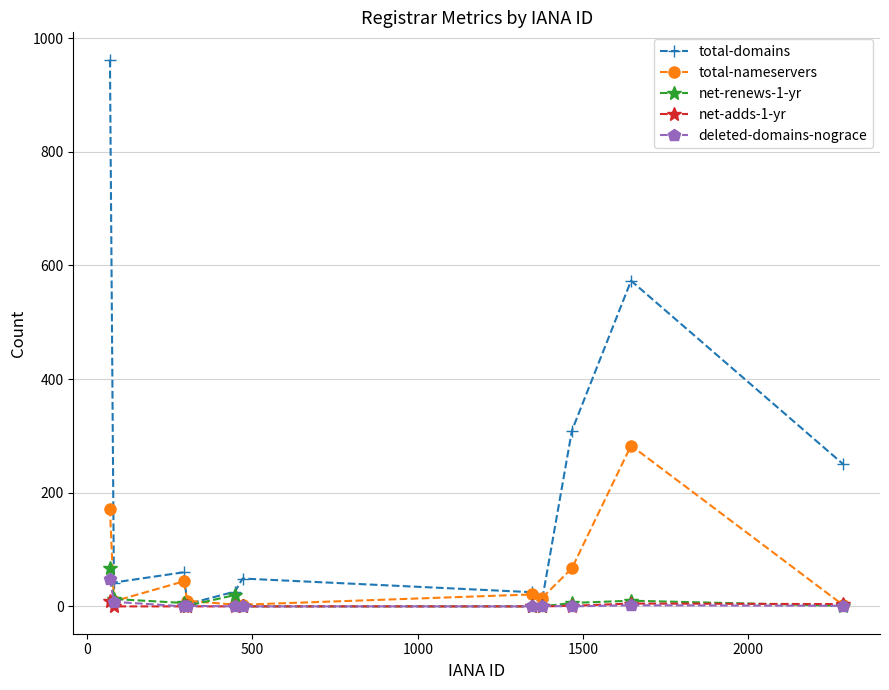

What is the greatest value displayed?

962